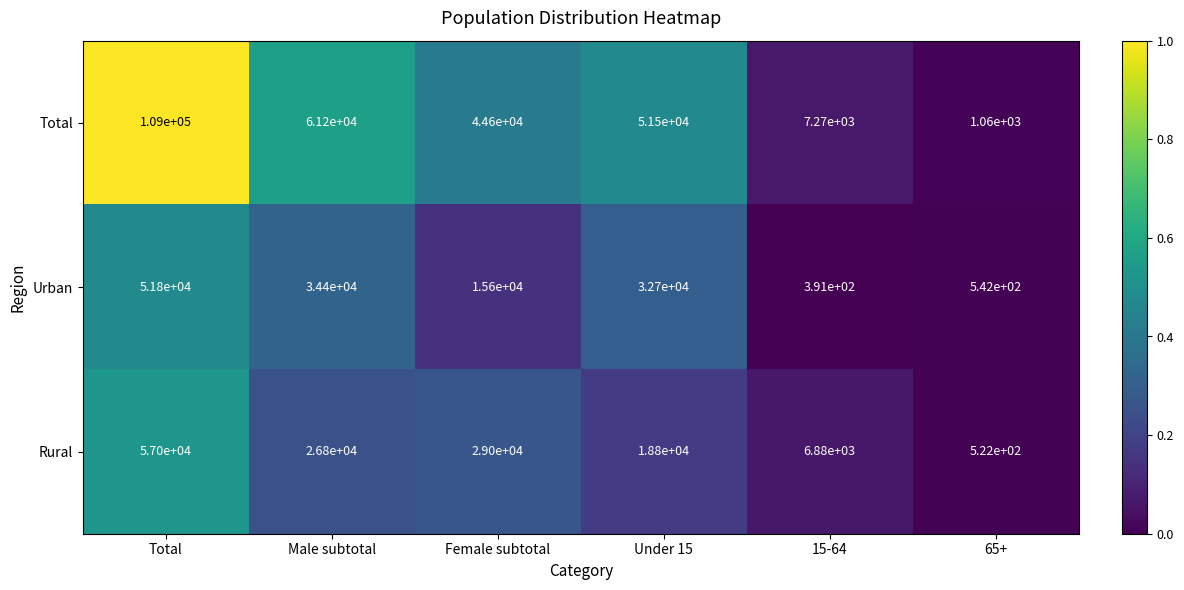

At which category is the sum across all series the highest?

Total